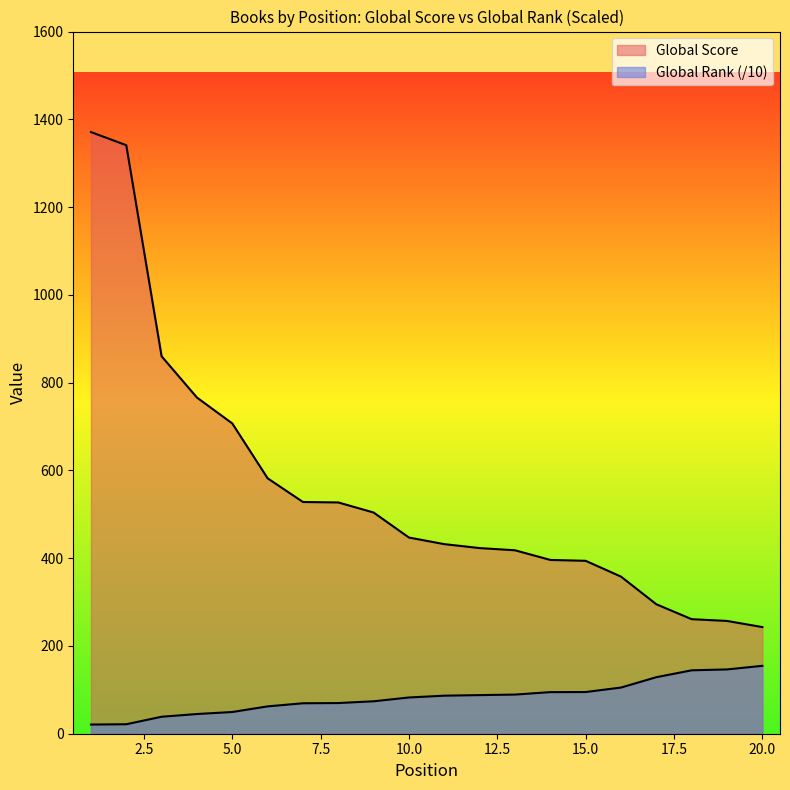

What is the minimum value for Global Rank?

20.9